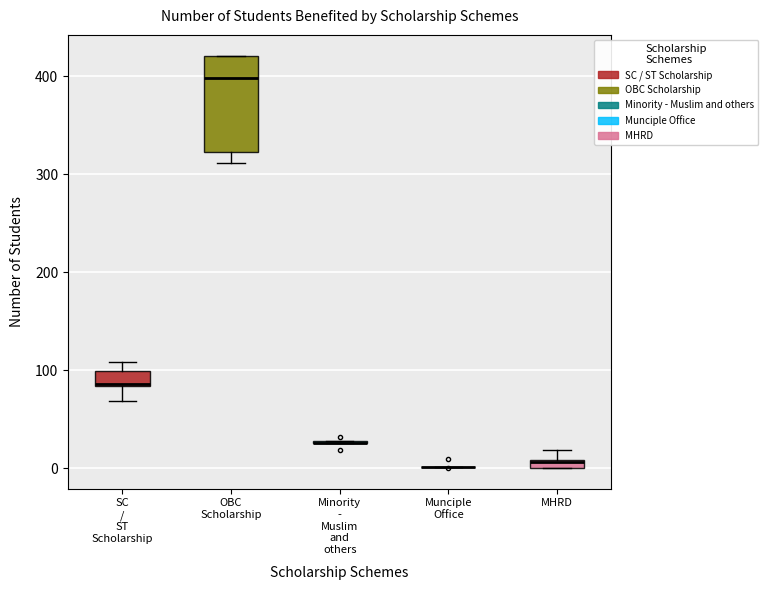

Which box is the tallest, from its lower edge to its upper edge?

OBC Scholarship